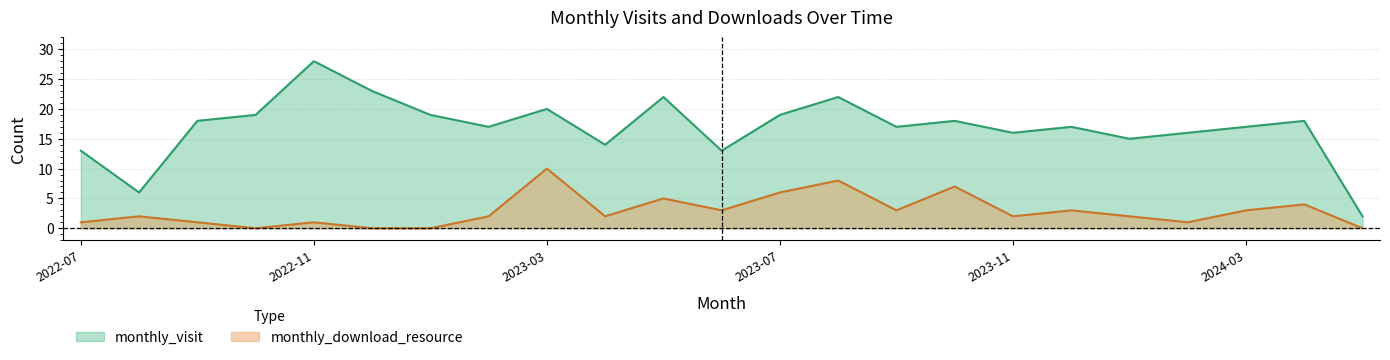

Which category has the lowest value across all series?

2022-10